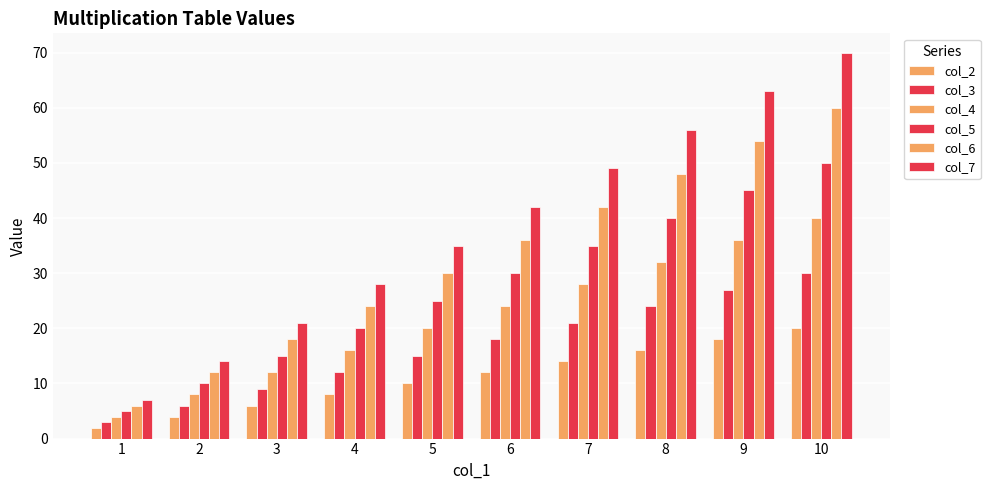

What is the sum of the col_6 values at 3 and 7?

60